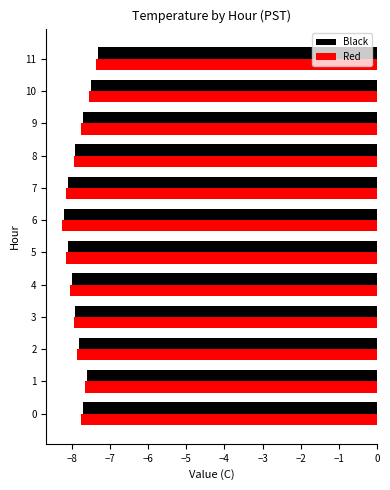

What is the minimum value for Black?

-8.2